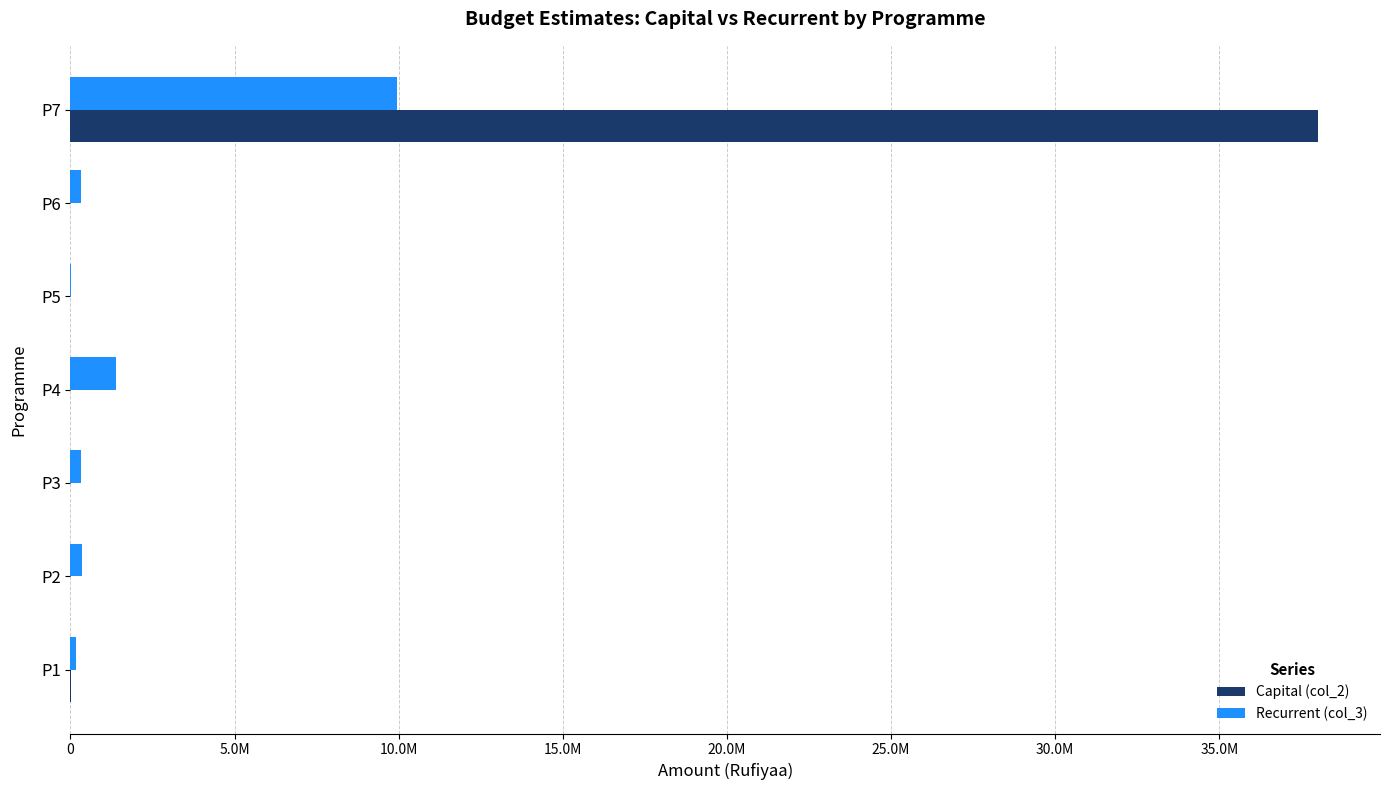

What are all the series names shown in the legend?

Capital (col_2), Recurrent (col_3)